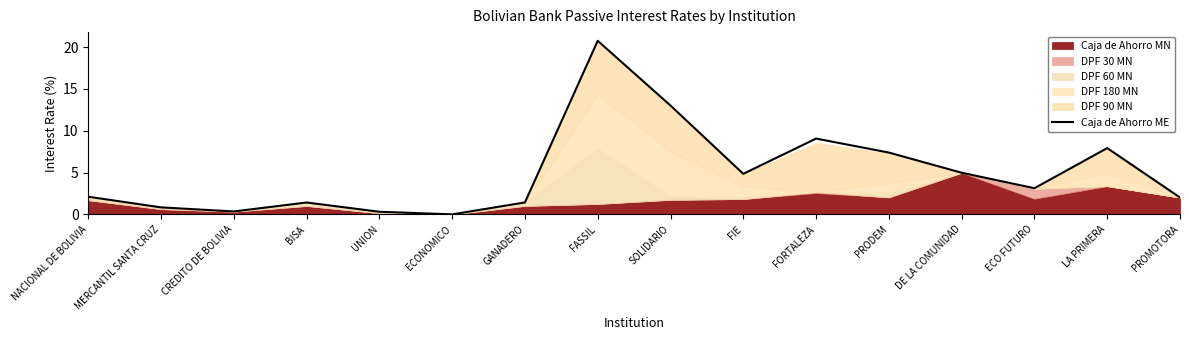

True or false: there are more than 0 points higher than both neighbors.

True